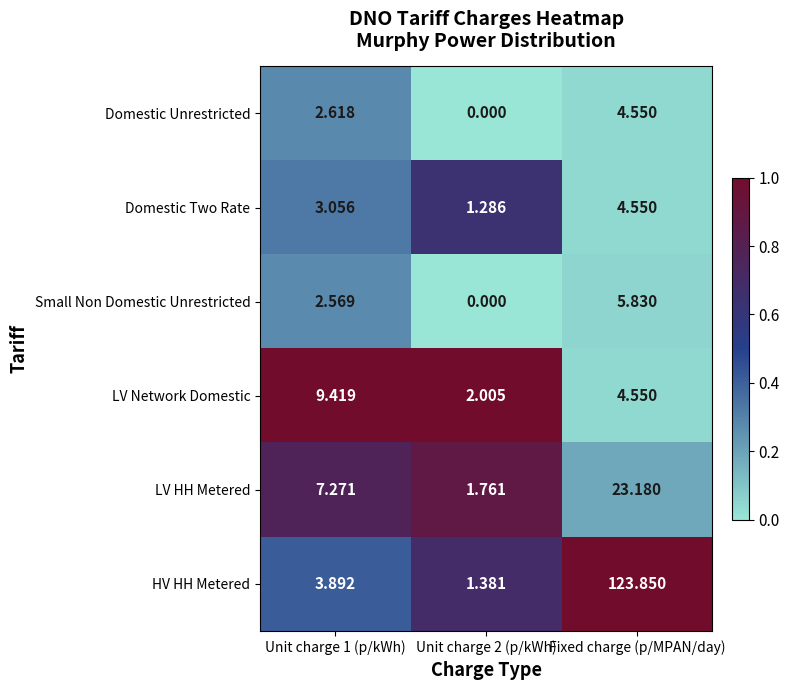

At which label does Small Non Domestic Unrestricted reach its peak?

Fixed charge (p/MPAN/day)